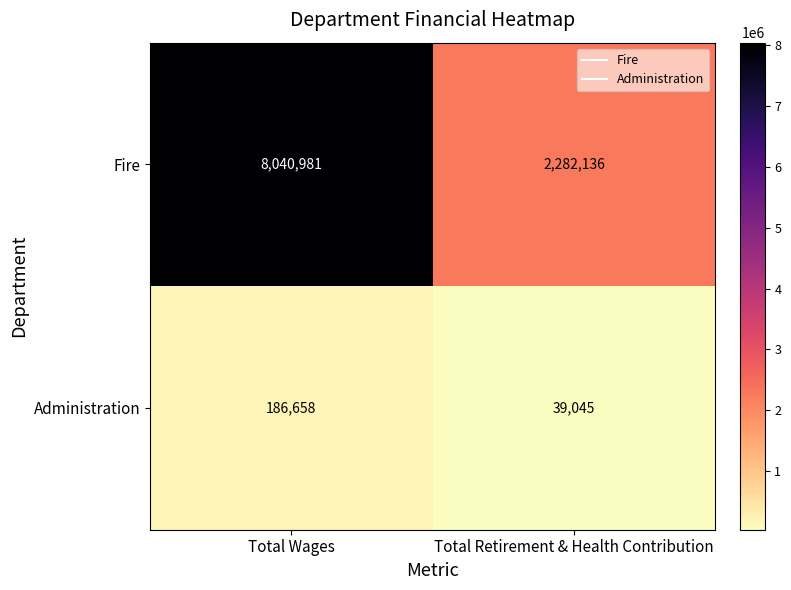

Which series changed the most between Total Wages and Total Retirement & Health Contribution?

Fire